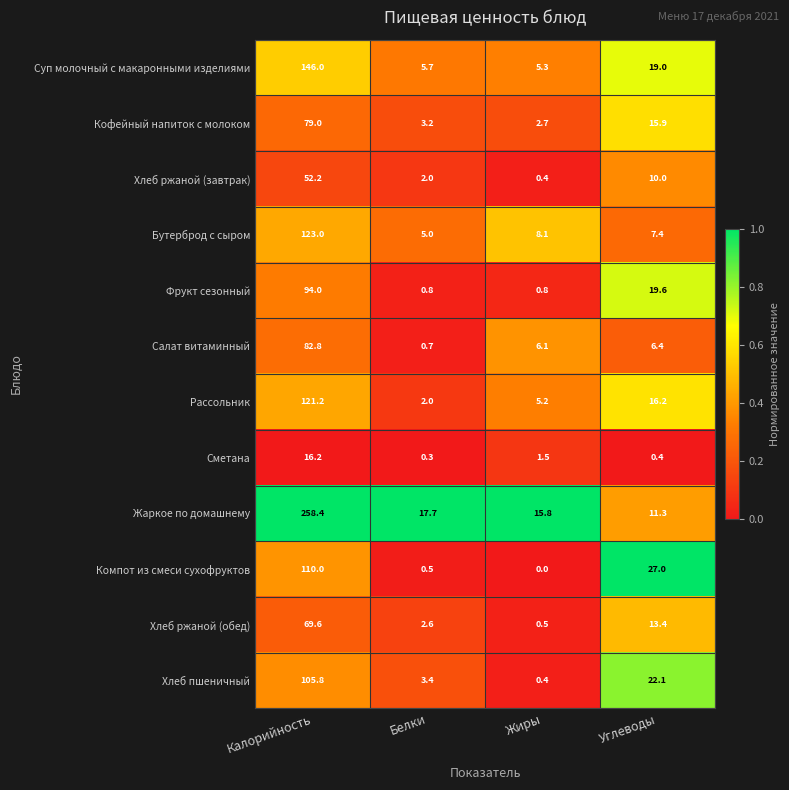

Count the number of data series in this chart.

12